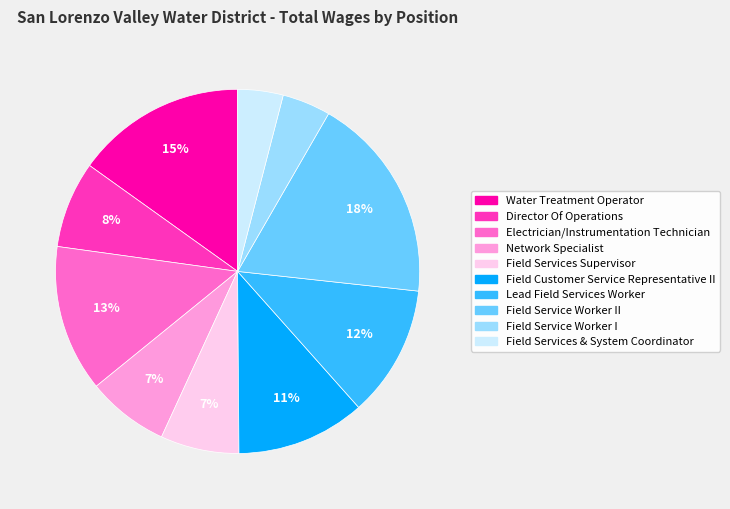

Does any single category account for the majority?

No